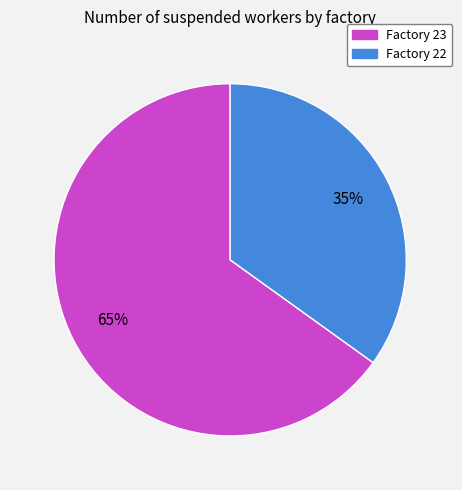

Count the number of slices in the pie.

2